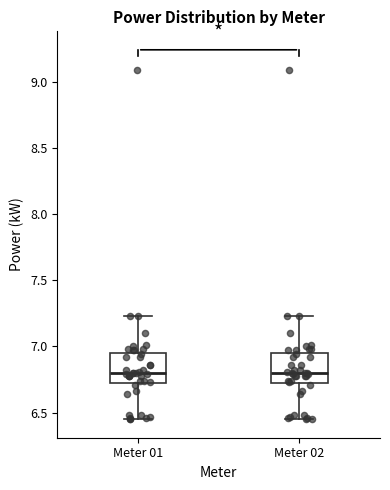

Reading left to right, read every box against the y-axis: the position of its median line, the range the box covers, and the ends of its whiskers. The values are not printed on the chart, so give them approximately, as read against the axis.

Meter 01: median 6.80, box 6.75 to 6.95, whiskers 6.45 to 7.25
Meter 02: median 6.80, box 6.75 to 6.95, whiskers 6.45 to 7.25